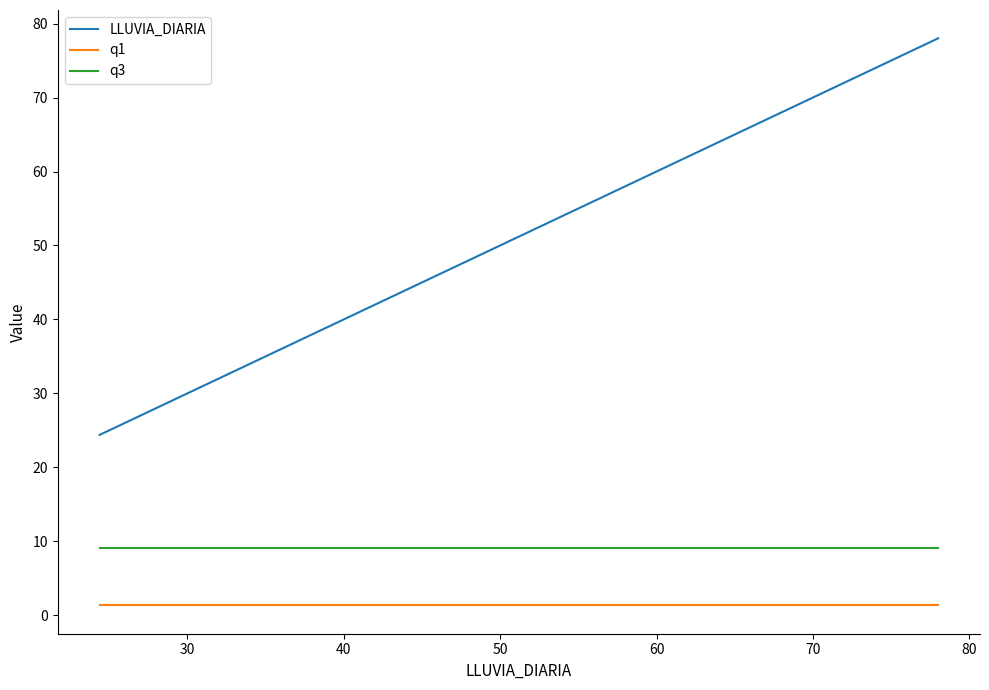

Which series has the largest total across all categories?

LLUVIA_DIARIA